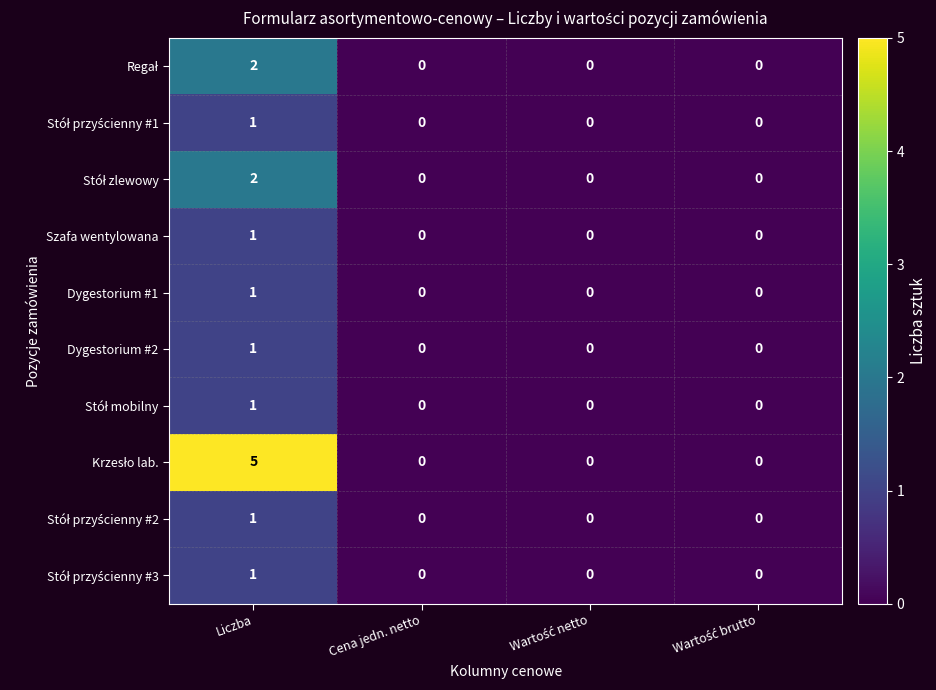

How many Dygestorium #1 values are between 0 and 1?

4